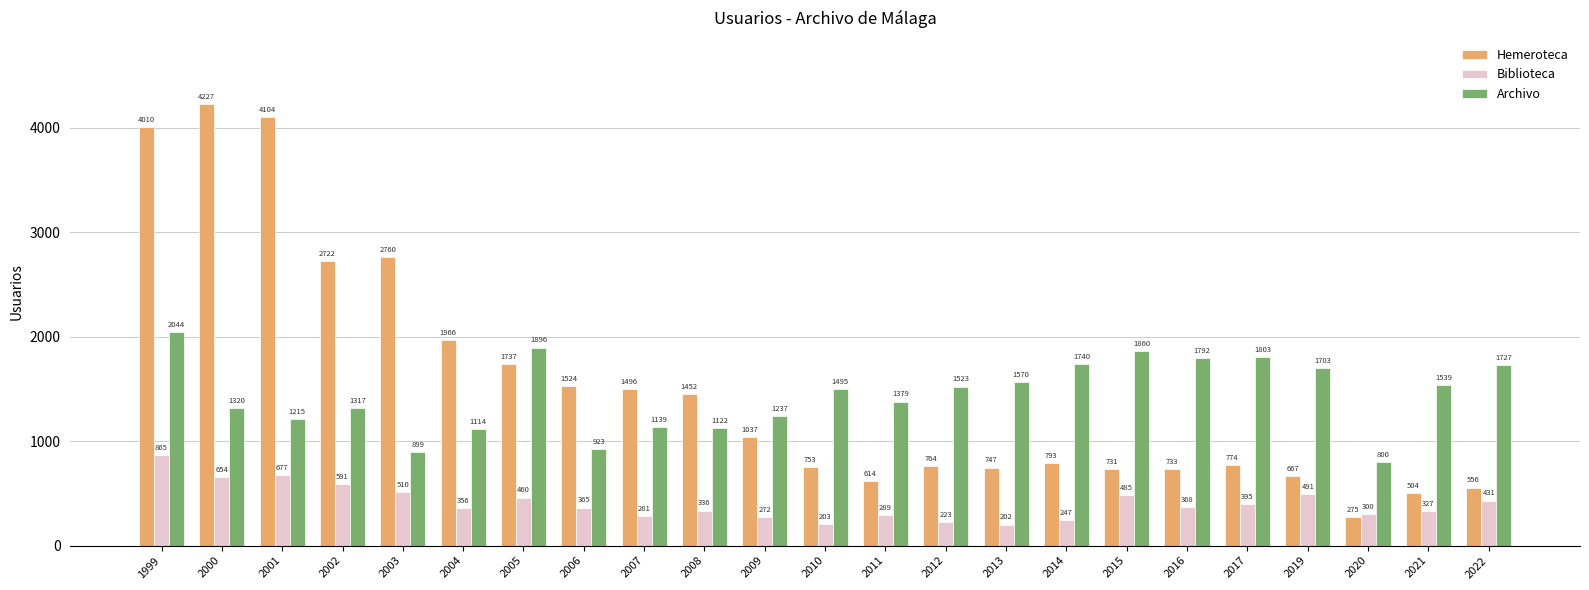

List the series in order of their peak value, highest first.

Hemeroteca, Archivo, Biblioteca